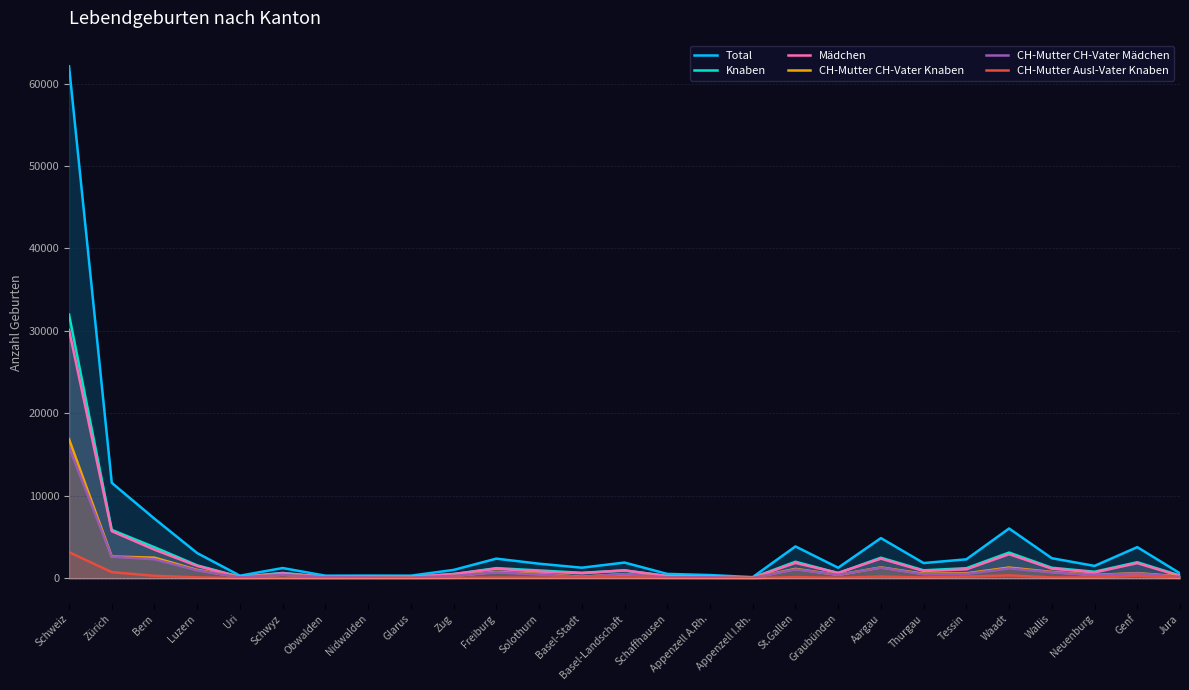

Reading left to right, what are all the values shown in this chart?

Total: 62103	11571	7218	3047	307	1234	308	318	311	1006	2374	1761	1276	1898	525	384	132	3855	1271	4865	1839	2292	6031	2427	1492	3770	591
Knaben: 31982	5863	3755	1557	164	637	152	166	164	495	1223	944	658	938	271	206	71	1999	626	2489	960	1214	3113	1266	787	1939	325
Mädchen: 30121	5708	3463	1490	143	597	156	152	147	511	1151	817	618	960	254	178	61	1856	645	2376	879	1078	2918	1161	705	1831	266
CH-Mutter CH-Vater Knaben: 16863	2634	2492	1011	133	424	117	131	88	277	770	511	172	487	136	137	57	1133	413	1310	544	596	1292	761	399	616	222
CH-Mutter CH-Vater Mädchen: 15890	2617	2301	953	114	413	116	104	76	285	712	453	161	498	109	122	47	1072	414	1283	478	527	1183	720	370	587	175
CH-Mutter Ausl-Vater Knaben: 3157	739	289	105	6	28	4	6	11	40	80	67	95	105	29	17	2	138	52	199	94	199	346	96	95	289	26